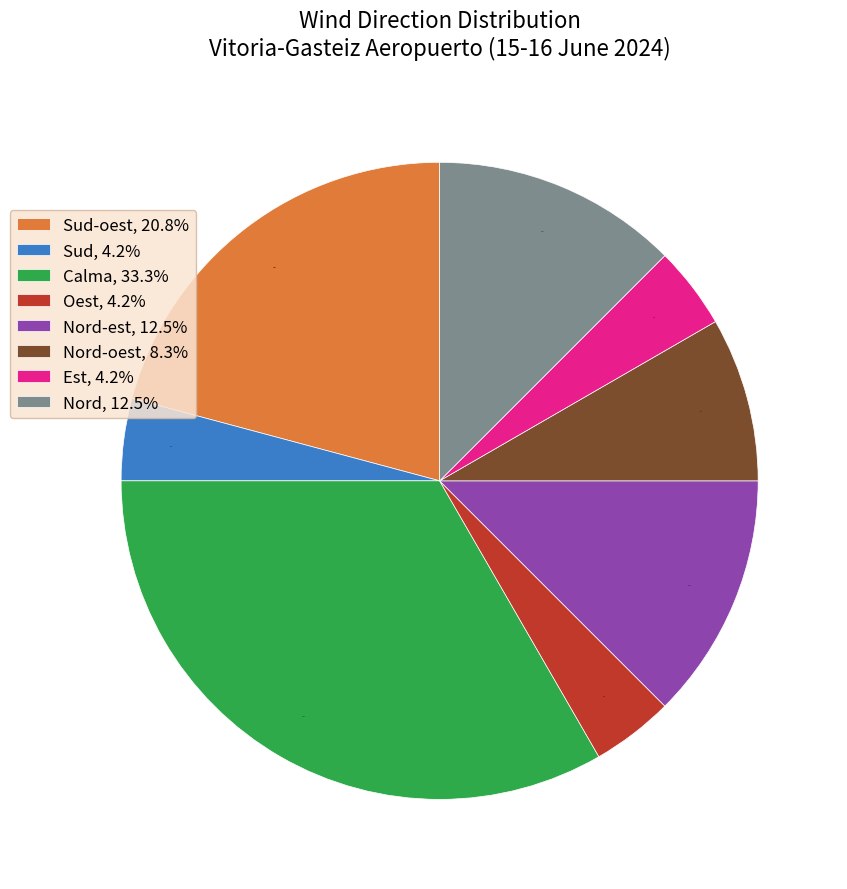

Which slice is the largest?

Calma, 33.3%